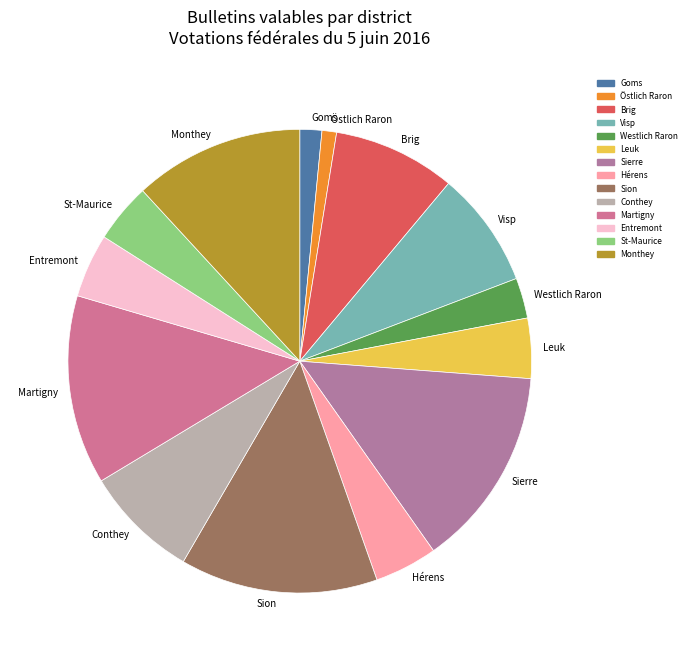

The St-Maurice slice represents 4% of the pie. True or false?

True